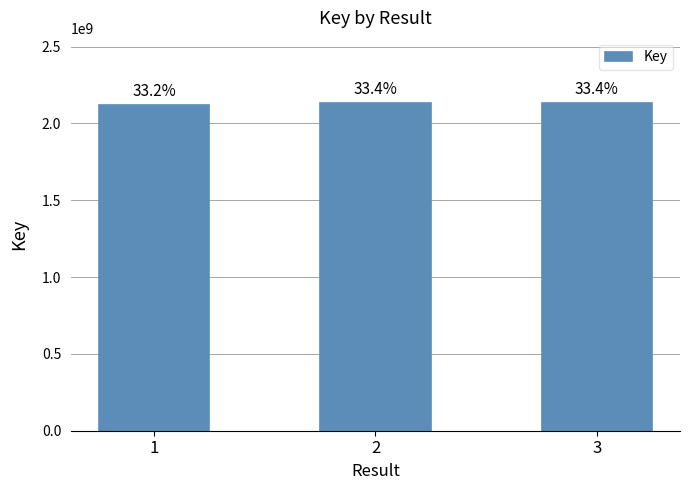

Is it true that the value at 3 is 3813032316?

False